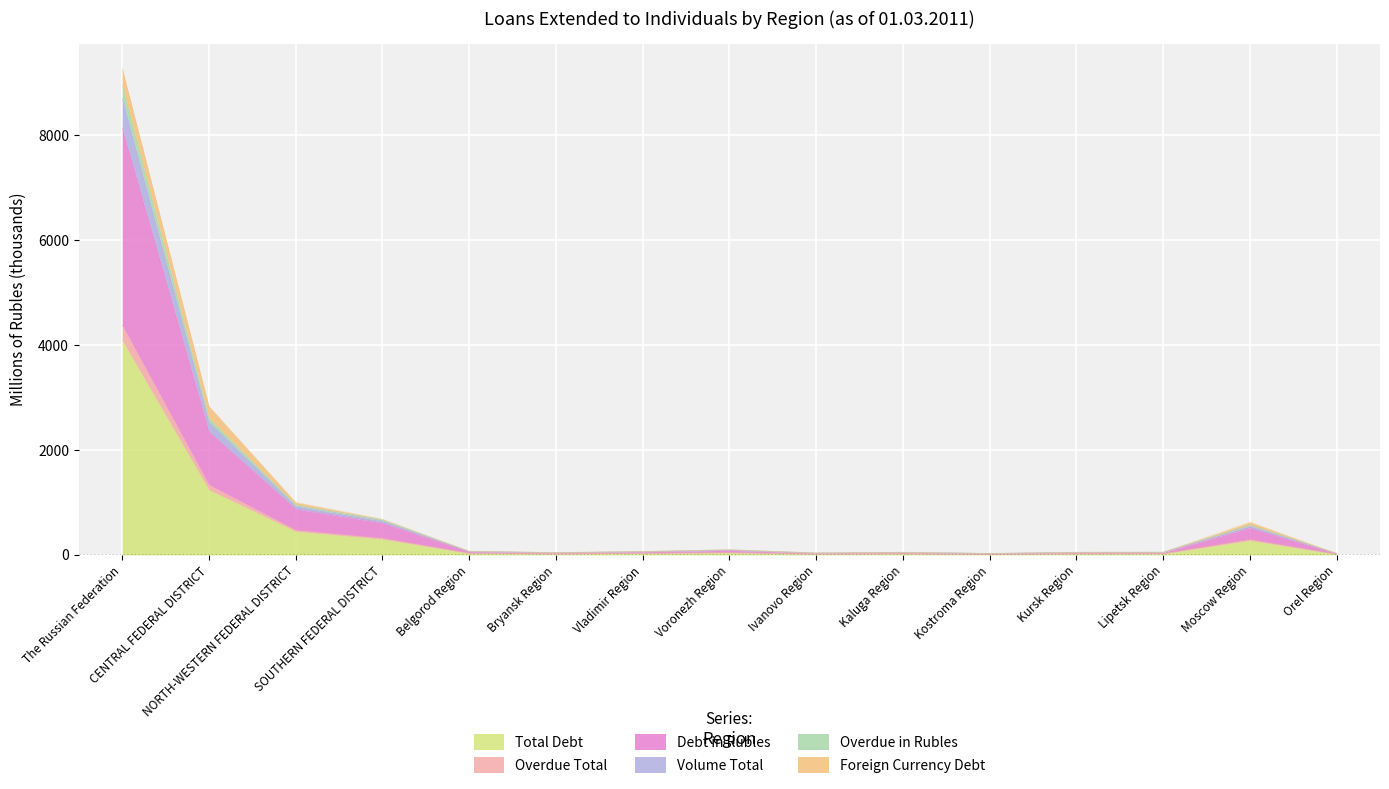

What is the sum of the Total Debt values at NORTH-WESTERN FEDERAL DISTRICT and Vladimir Region?

477.2